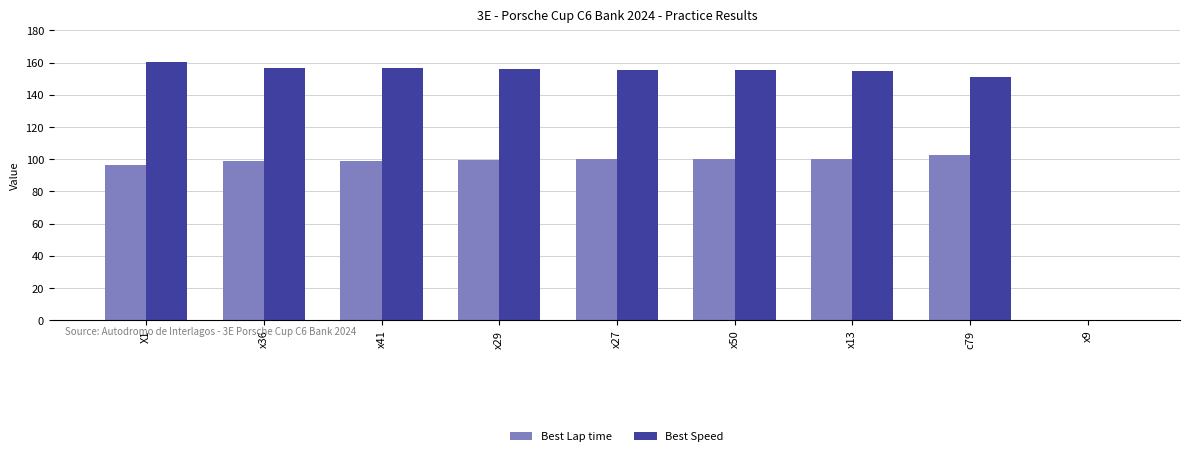

Is it true that Best Lap time equals 99.0 at x41?

True